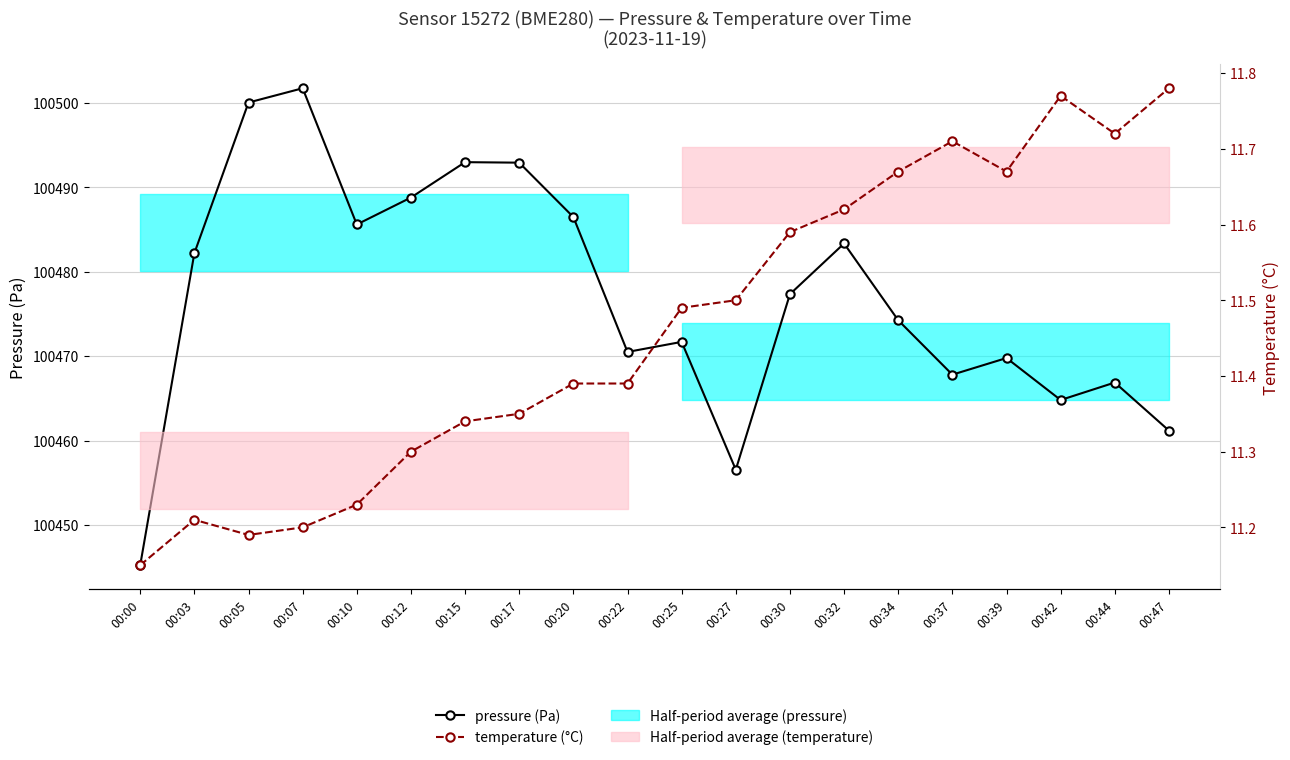

What value does the pressure (Pa) series have at 00:27?

100456.6